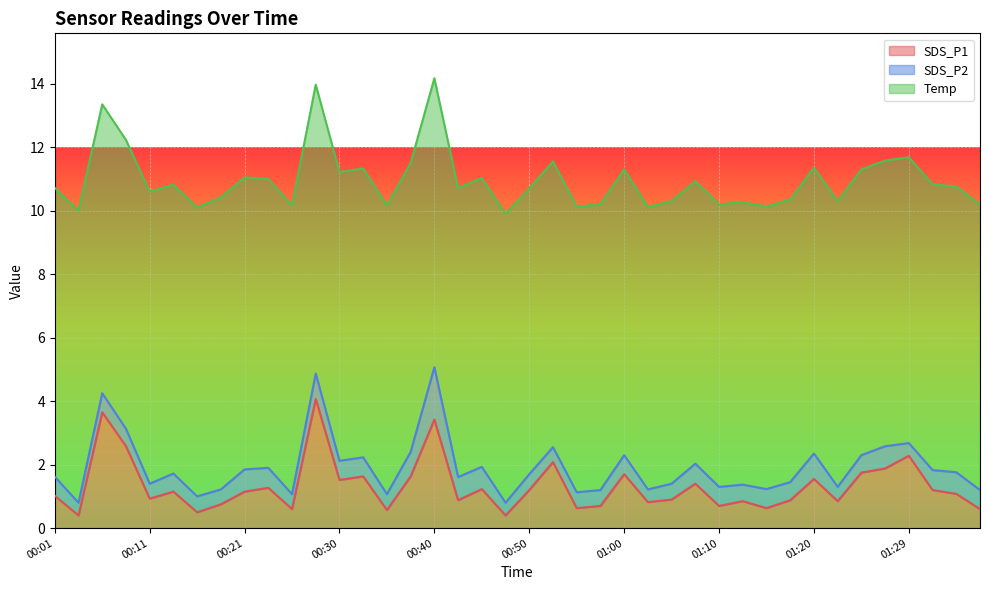

What is the maximum value for SDS_P1?

4.1